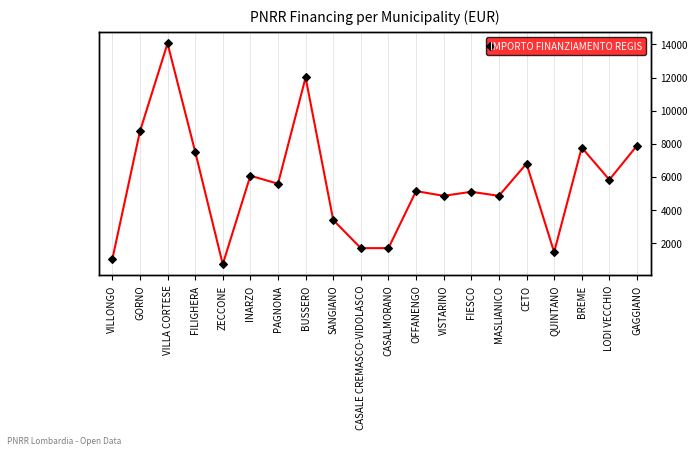

List the labels in order of value, largest first.

VILLA CORTESE, BUSSERO, GORNO, GAGGIANO, BREME, FILIGHERA, CETO, INARZO, LODI VECCHIO, PAGNONA, OFFANENGO, FIESCO, VISTARINO, MASLIANICO, SANGIANO, CASALE CREMASCO-VIDOLASCO, CASALMORANO, QUINTANO, VILLONGO, ZECCONE